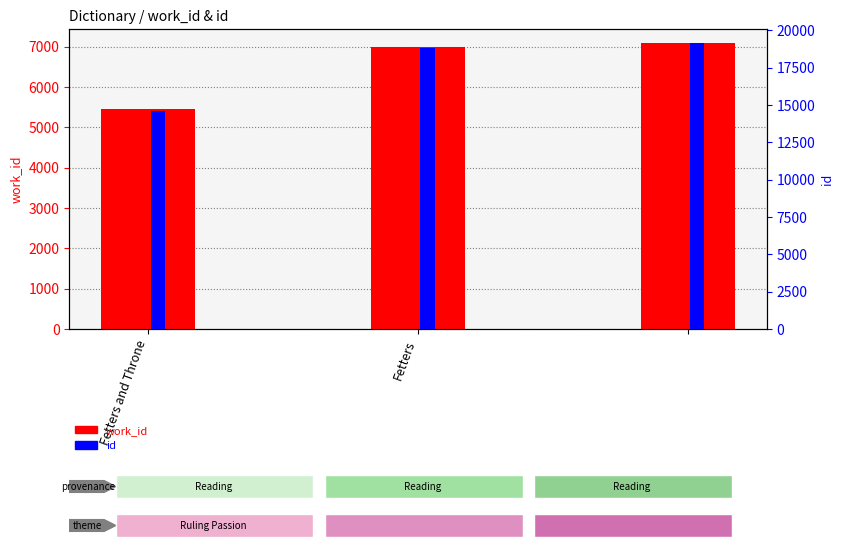

What is the label of the 2nd bar from the left?

Fetters